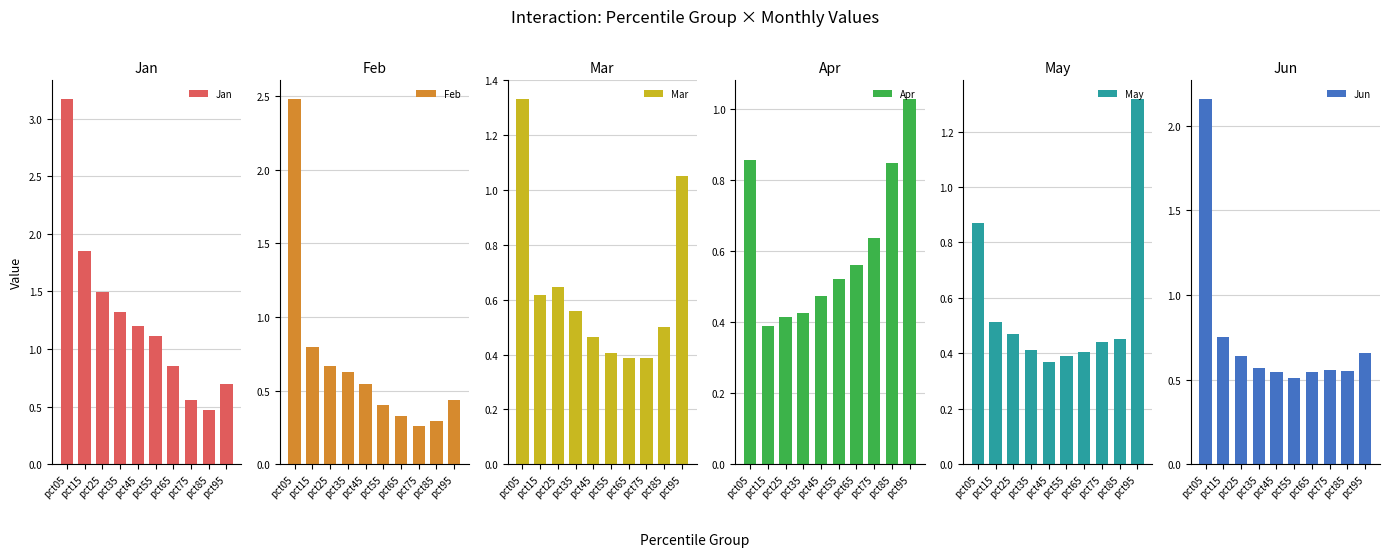

Where is May nearest to the value 0?

pct45